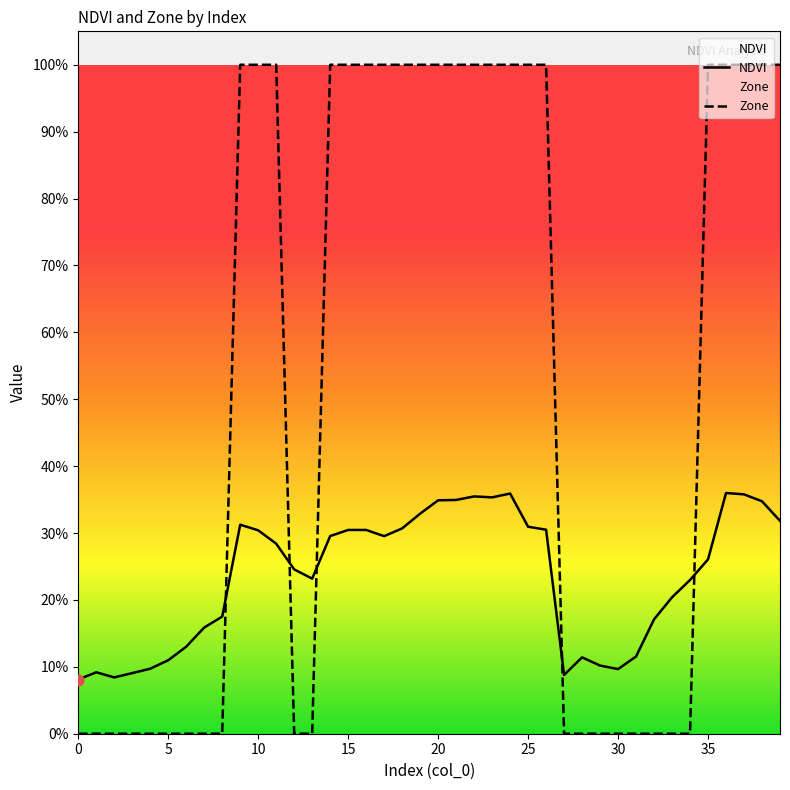

At how many categories does at least one series exceed 0?

40